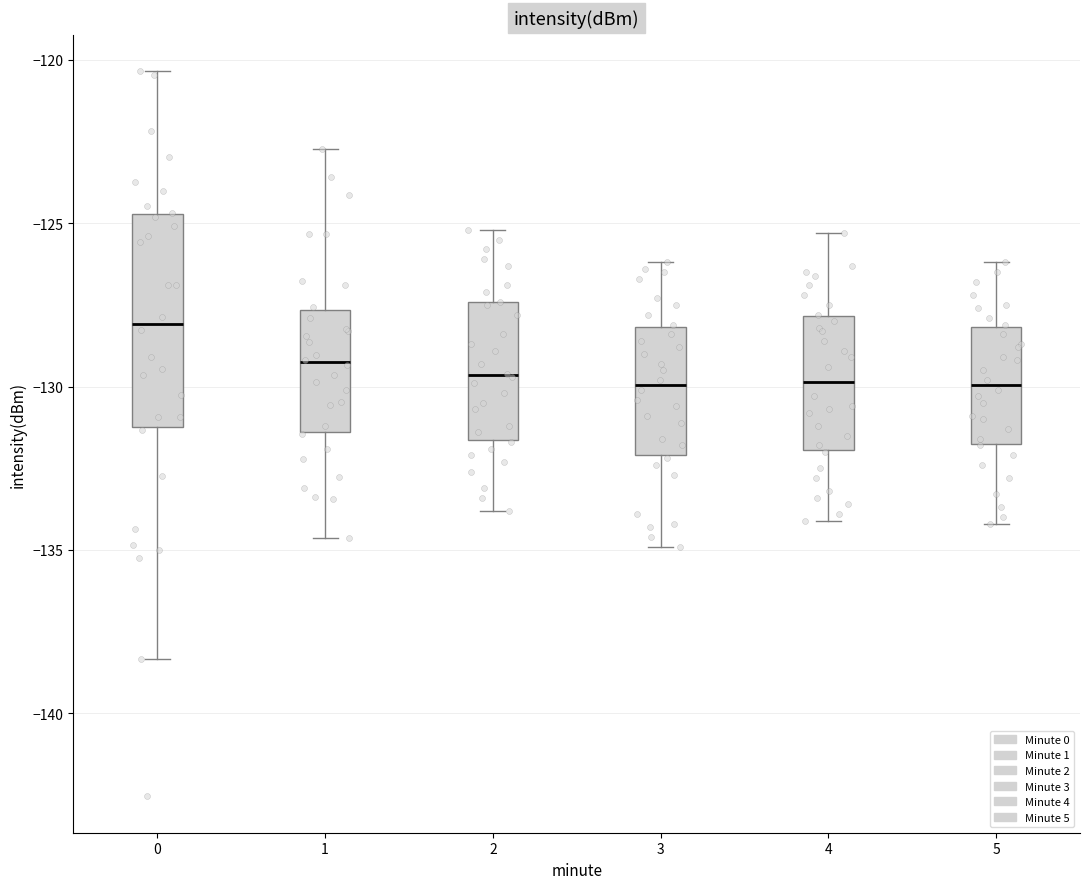

Where does the upper whisker of the box at x = 3 end on the y-axis? The values are not printed on the chart, so give them approximately, as read against the axis.

-126.0